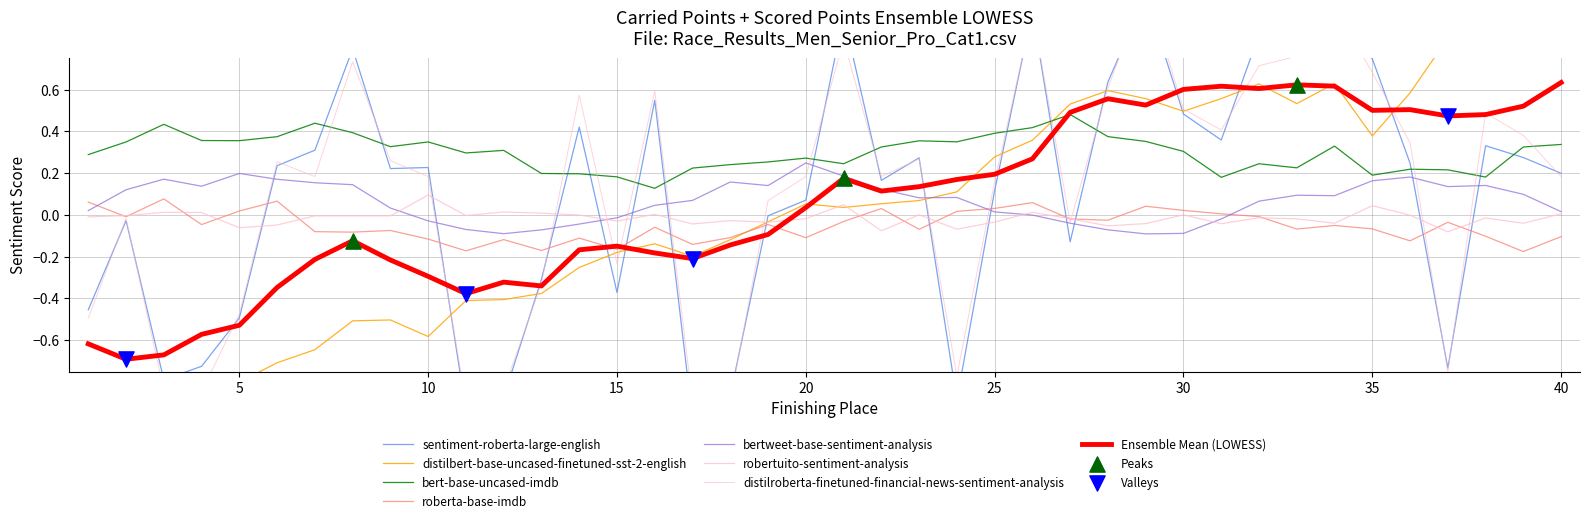

True or false: Ensemble Mean (LOWESS) and roberta-base-imdb cross at least once.

True